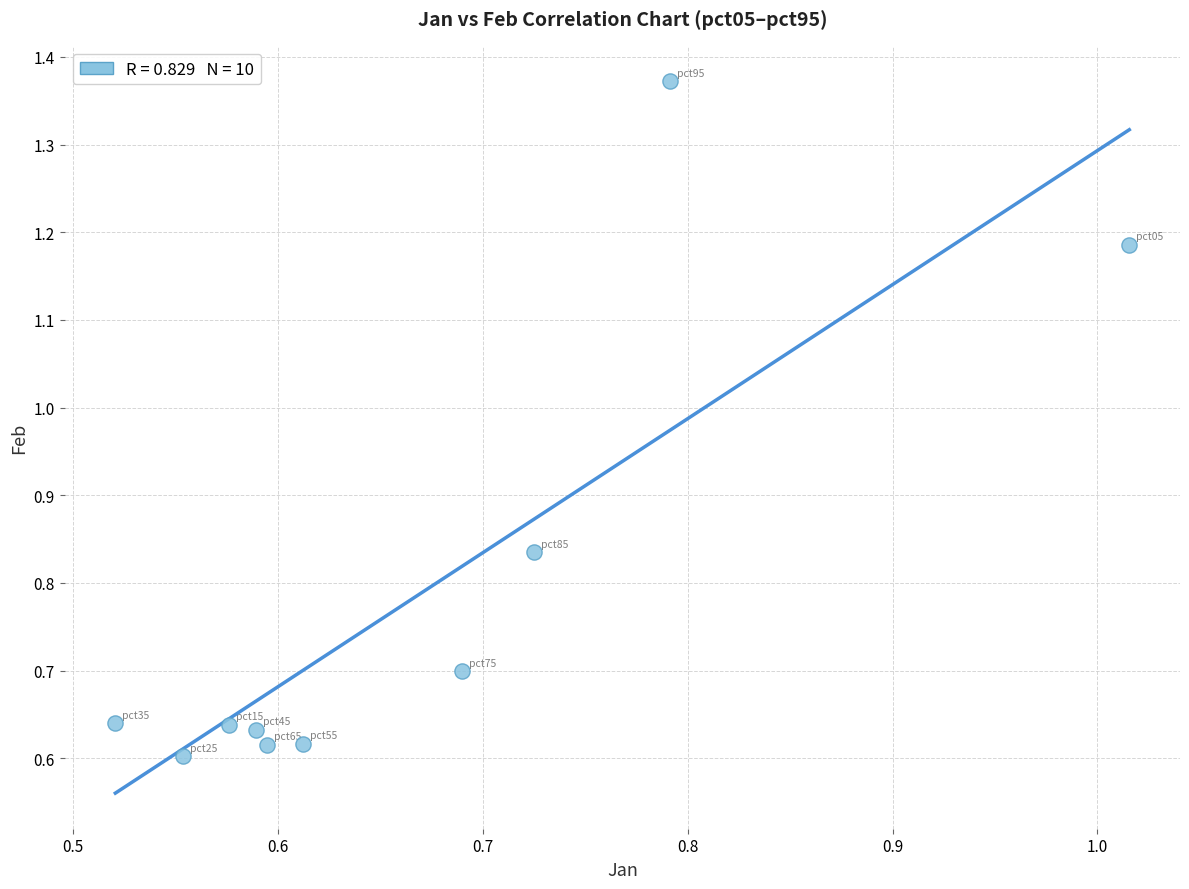

What is the average X value?

0.7